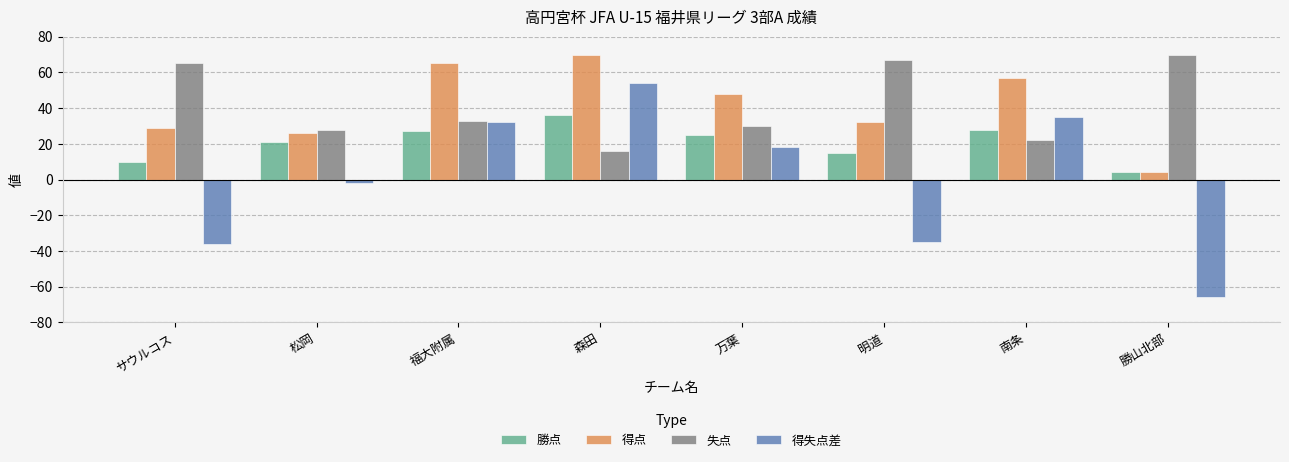

What is the difference between the 得失点差 values at サウルコス and 万葉?

54